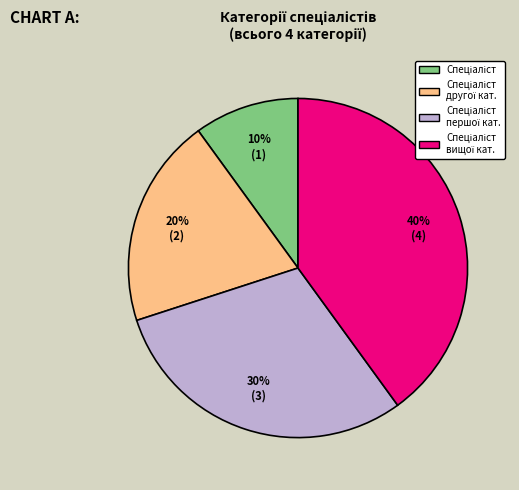

Is there a majority slice in this chart?

No